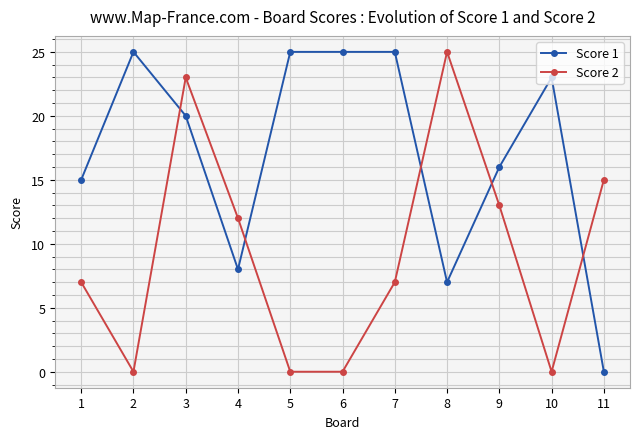

Between which two adjacent categories do Score 2 and Score 1 first intersect?

2 and 3